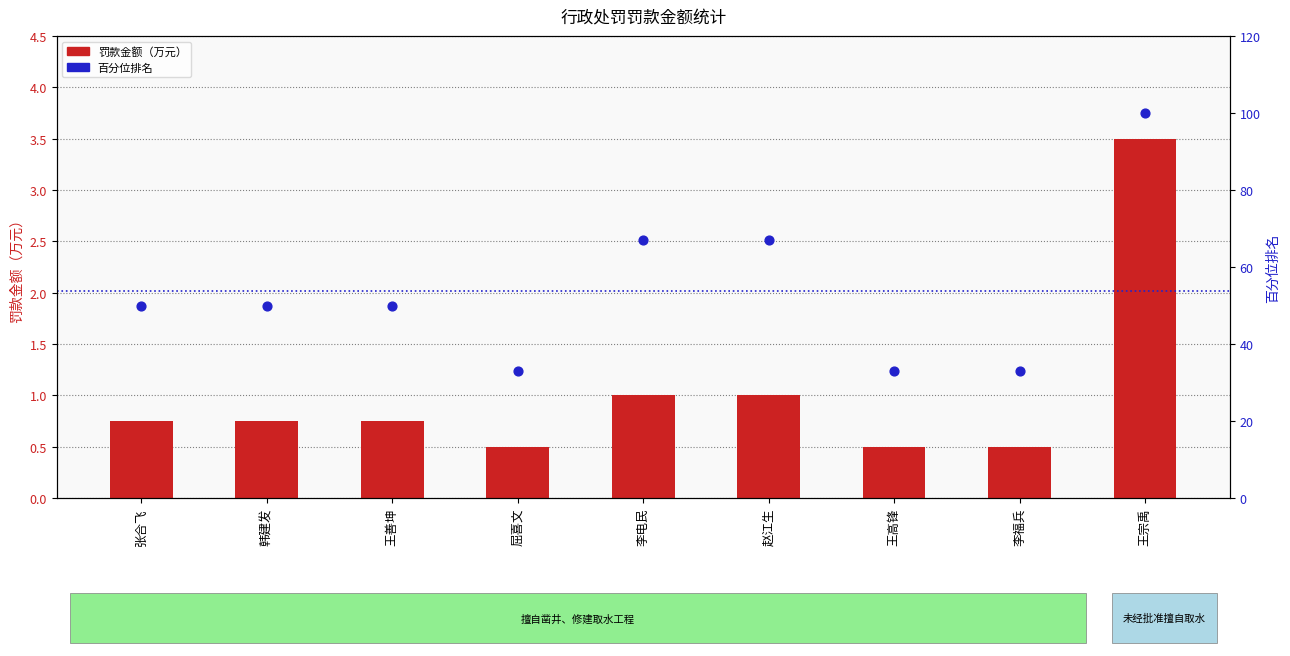

Is the value of 罚款金额（万元） at 张合飞 greater than the value of 百分位排名 at 韩建发?

No